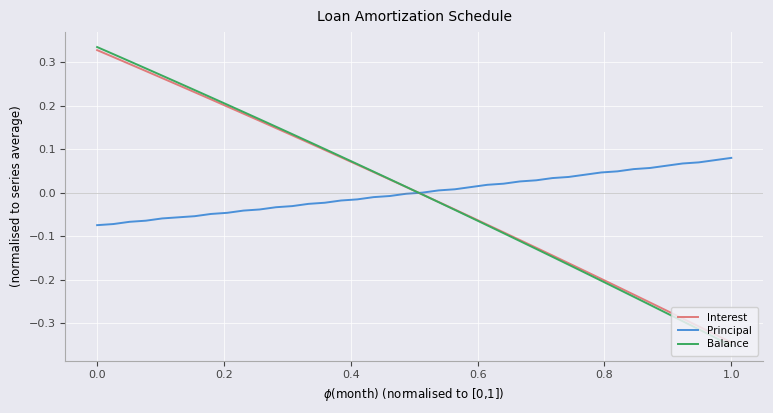

Which series has the widest spread of values?

Balance